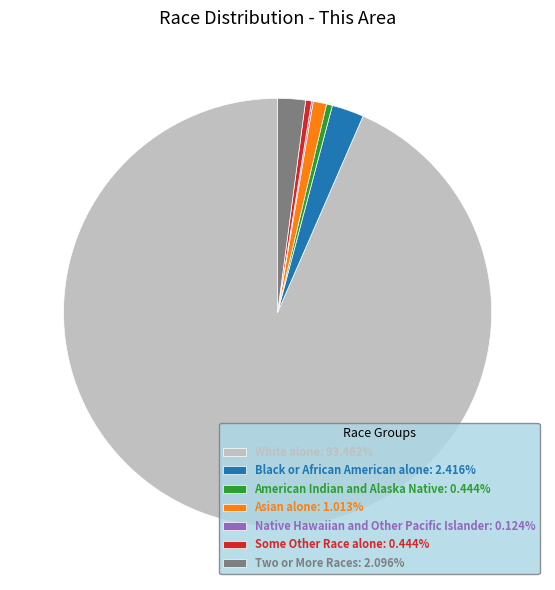

The Some Other Race alone slice represents 0% of the pie. True or false?

True